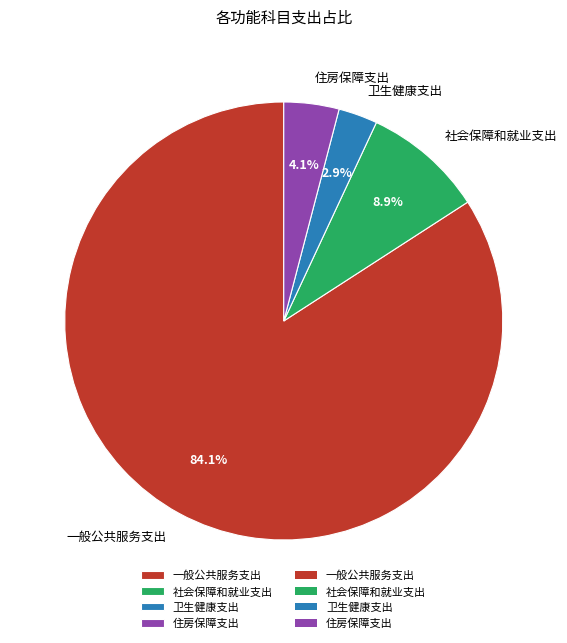

Rank the categories by value from lowest to highest.

卫生健康支出, 住房保障支出, 社会保障和就业支出, 一般公共服务支出